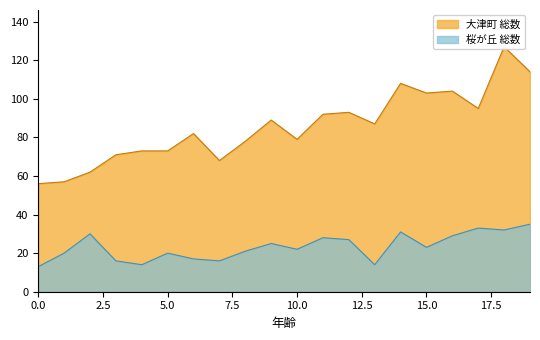

Does the chart have visible grid lines?

No